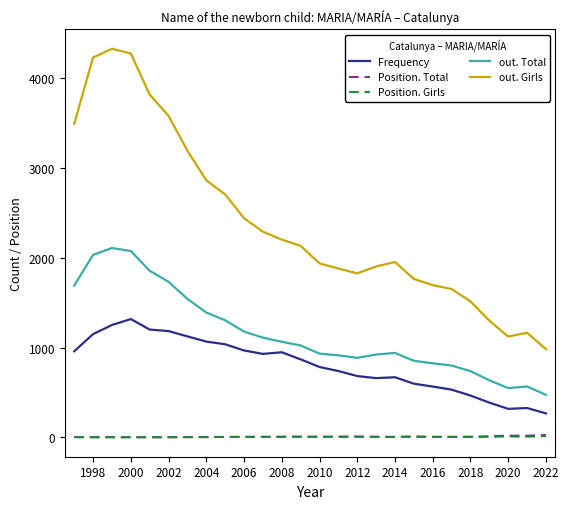

Which series has the largest total across all categories?

out. Girls